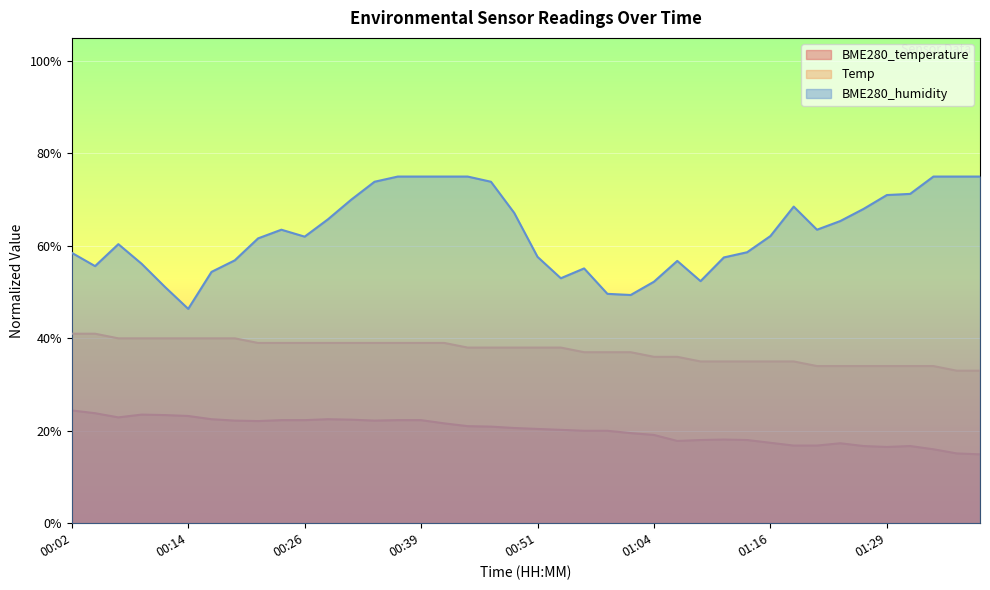

List the series in order of their overall mean, lowest first.

BME280_temperature, Temp, BME280_humidity